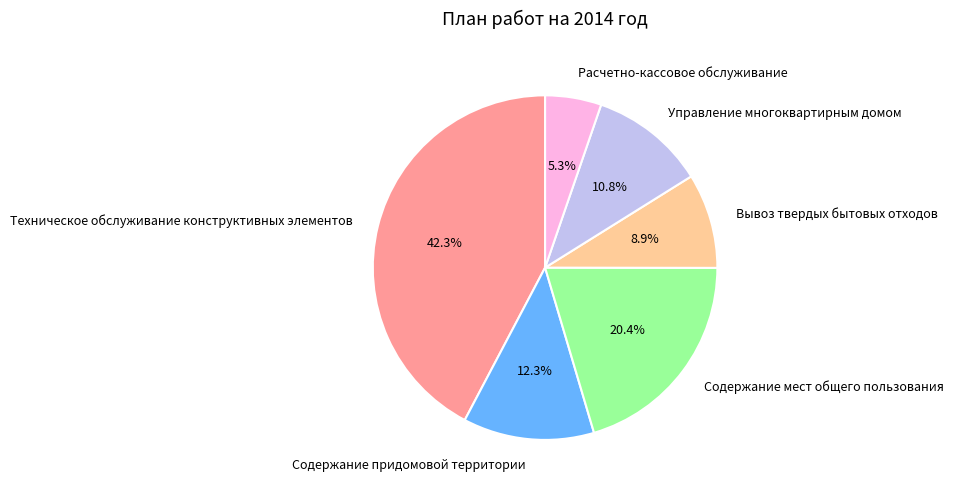

Rank the categories by value from highest to lowest.

Техническое обслуживание конструктивных элементов, Содержание мест общего пользования, Содержание придомовой территории, Управление многоквартирным домом, Вывоз твердых бытовых отходов, Расчетно-кассовое обслуживание